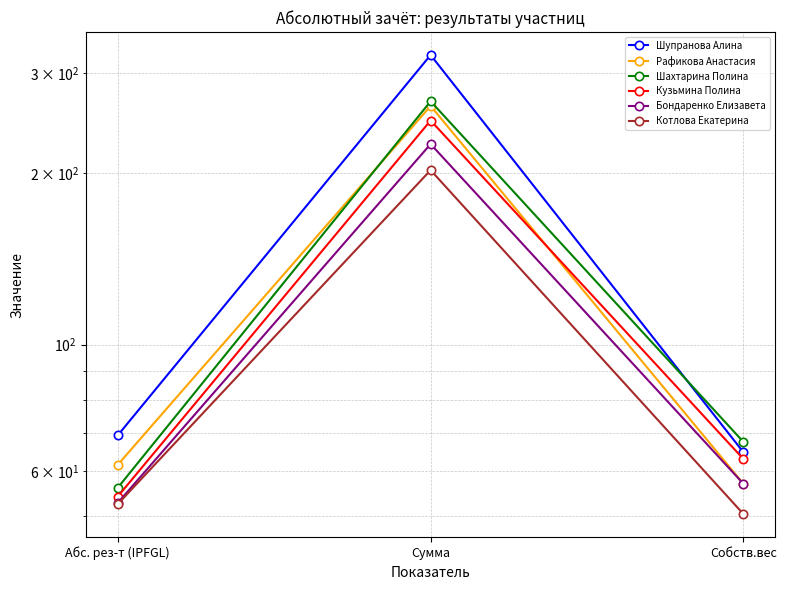

Where is Кузьмина Полина nearest to the value 150?

Собств.вес